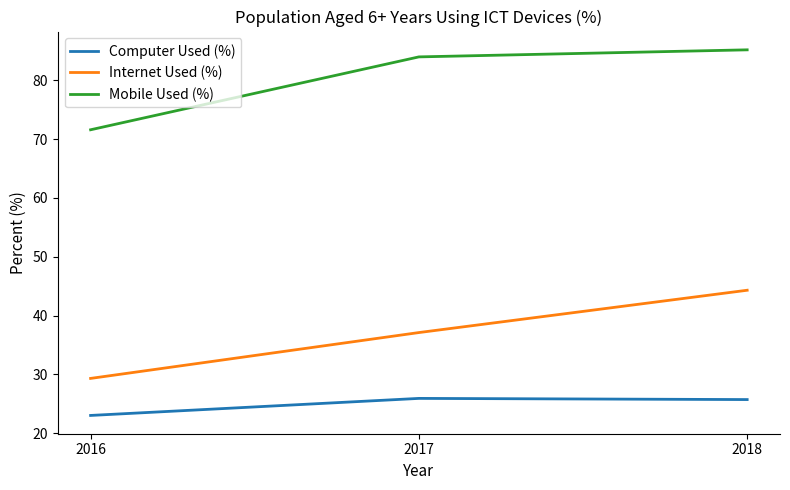

Which category has the lowest value in the Computer Used (%) series?

2016